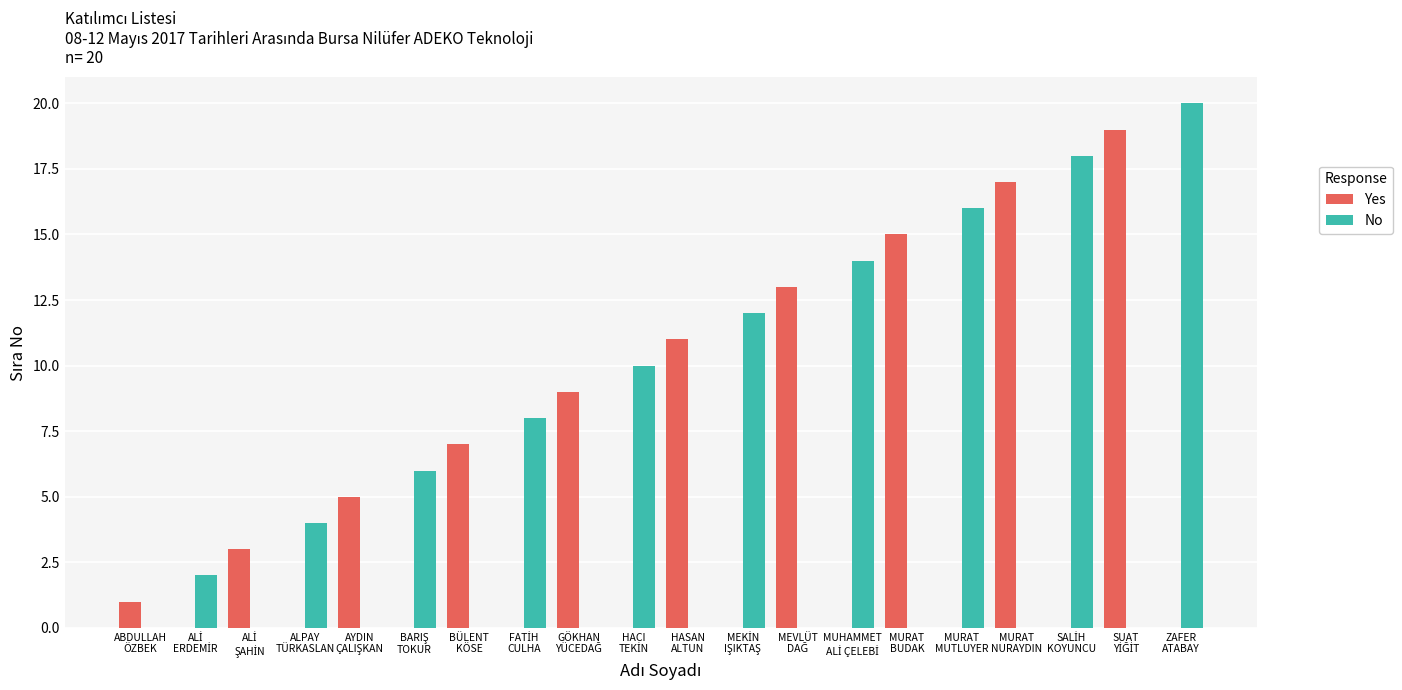

What is the sum of all Yes values?

100